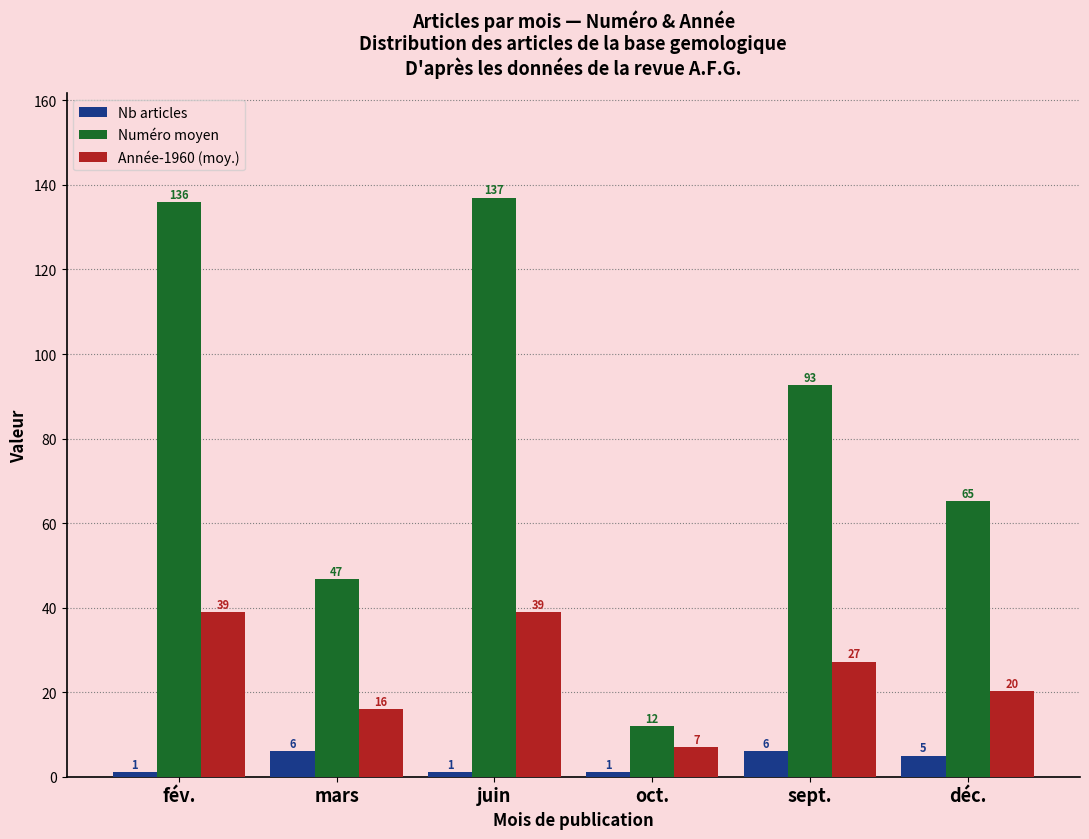

At fév., list the series in order from smallest to largest.

Nb articles, Année-1960 (moy.), Numéro moyen